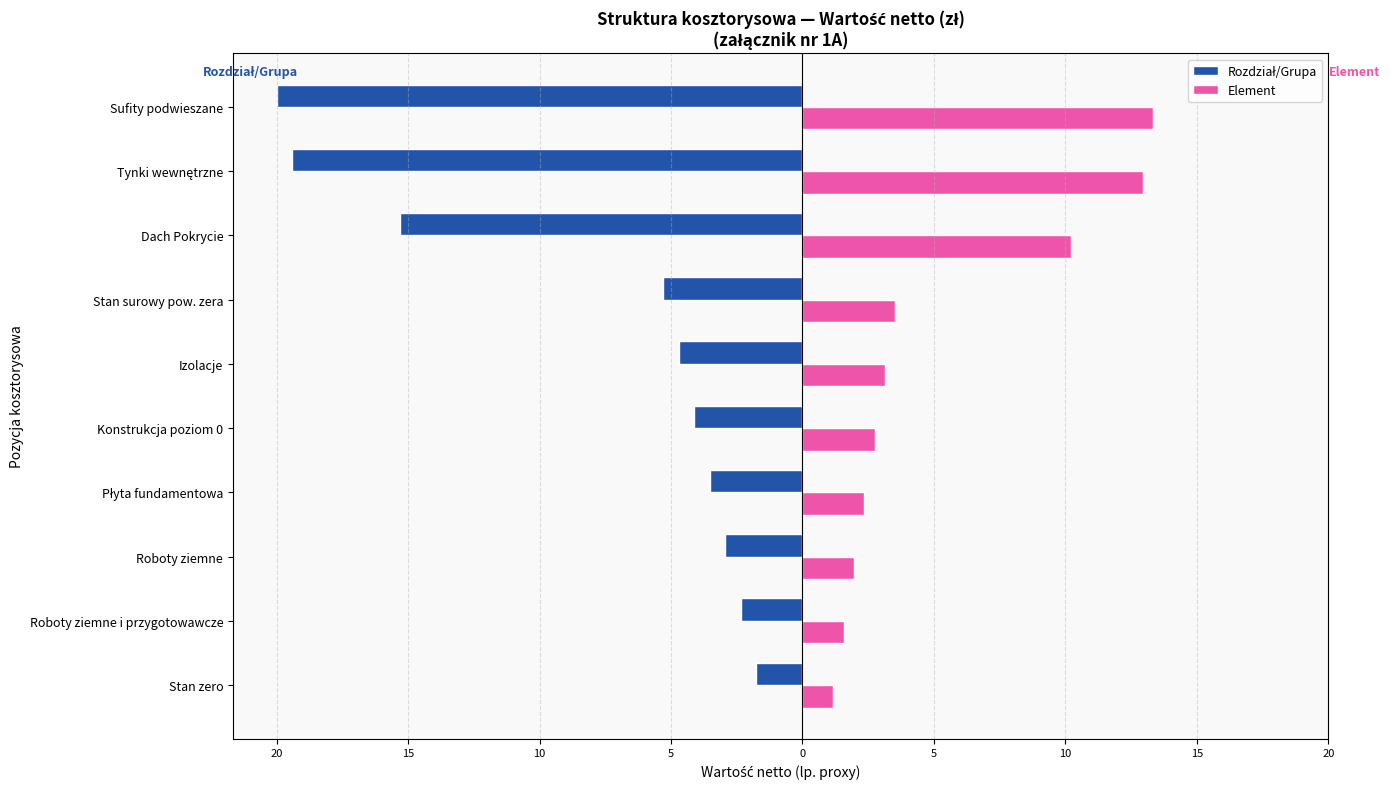

Which series has the widest spread of values?

Rozdział/Grupa